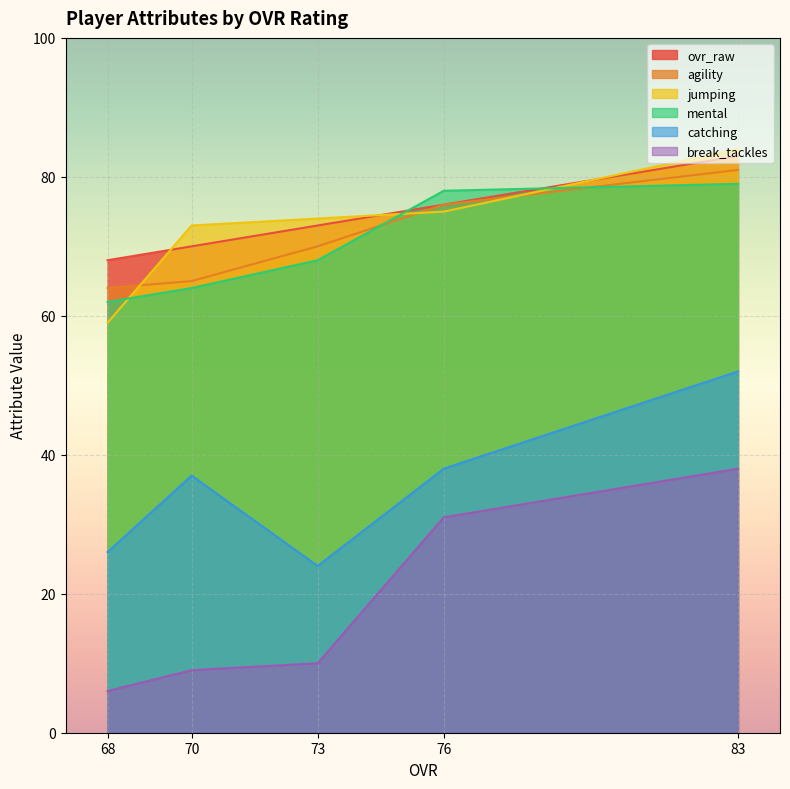

What are all the series names shown in the legend?

ovr_raw, agility, jumping, mental, catching, break_tackles